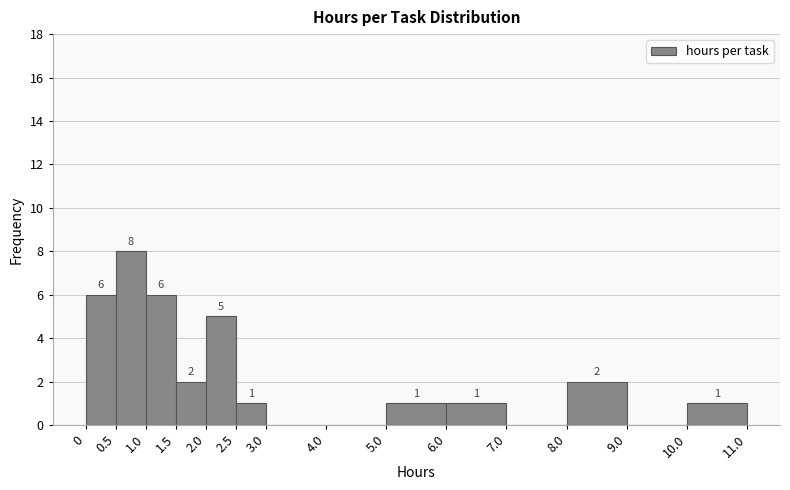

Which range on the x-axis has the tallest bar?

0.5 to 1.0